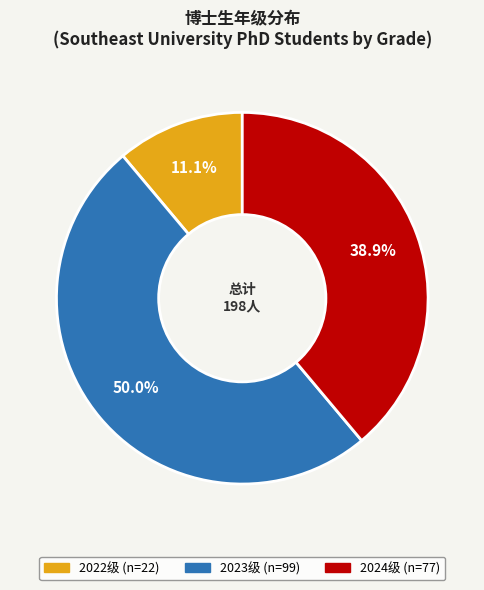

To the nearest percent, what is the difference between the largest and smallest slice percentages?

39%